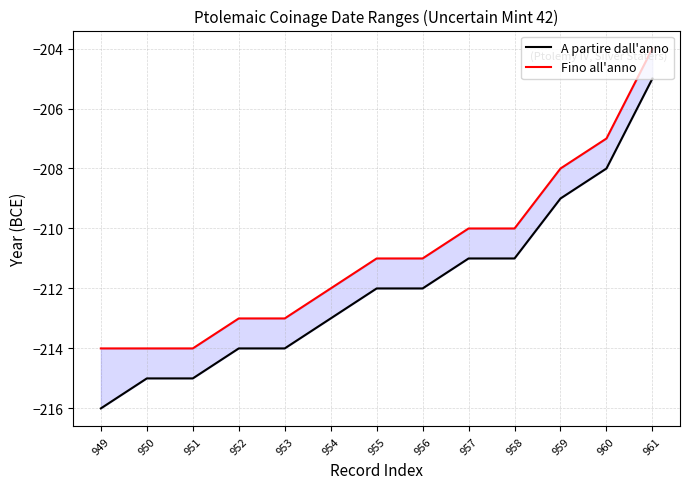

At which category does the chart reach its minimum across all series?

949